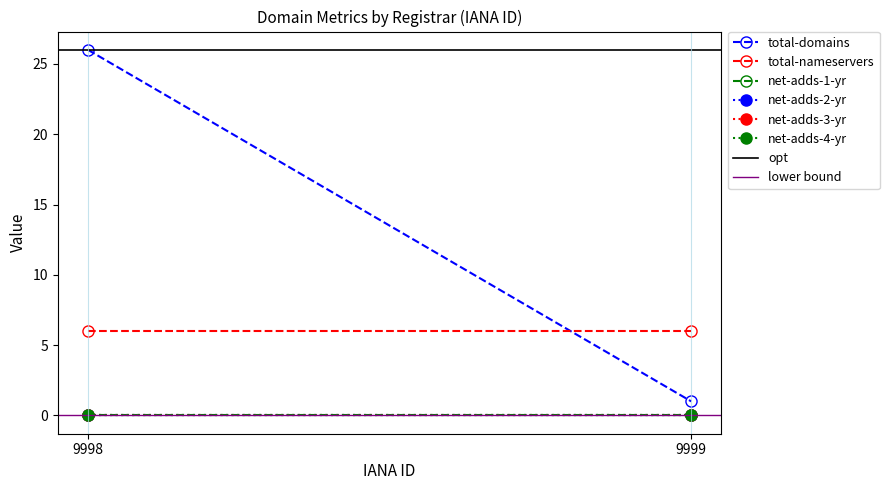

Which category has the highest value in the net-adds-4-yr series?

9998